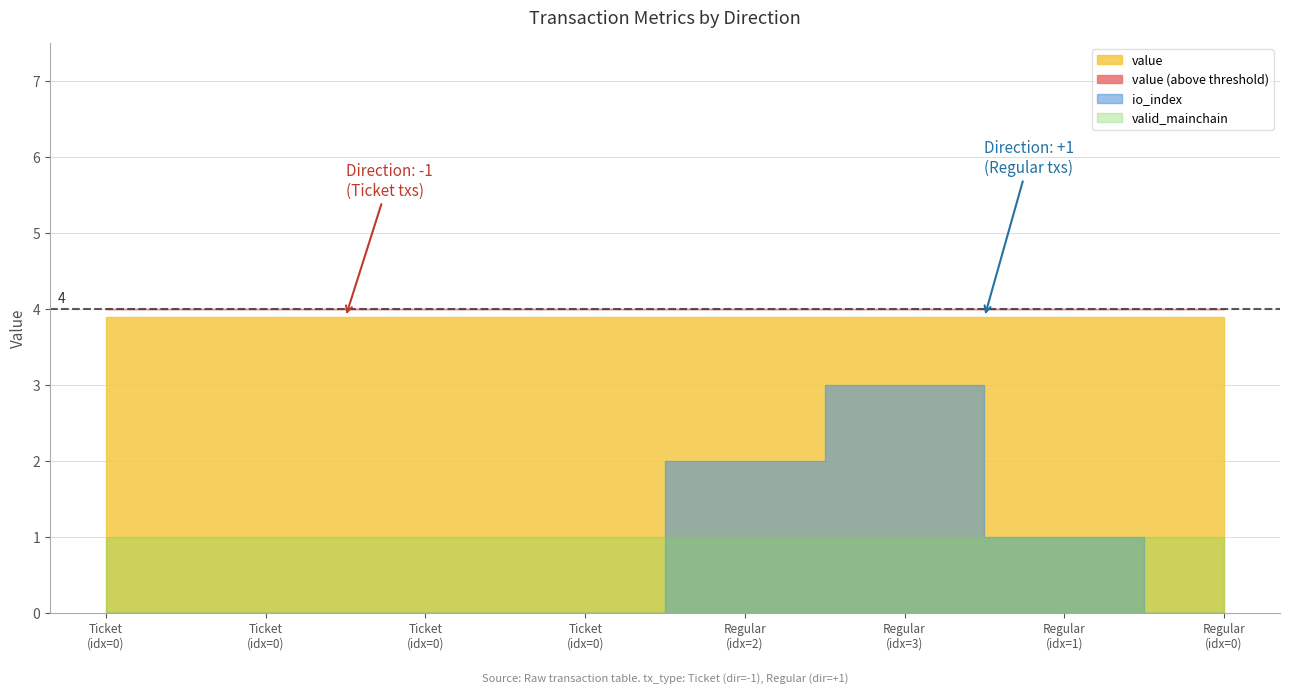

What is the maximum value shown in the chart?

3.9